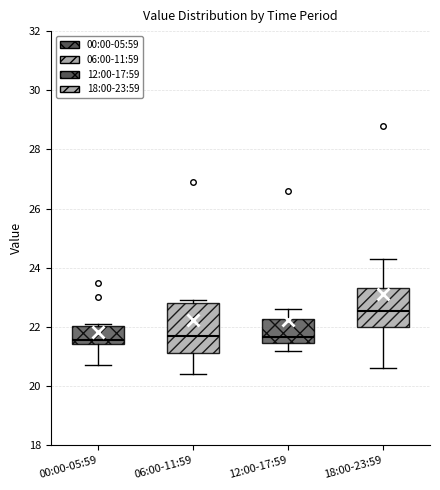

Which box has the highest median line?

18:00-23:59